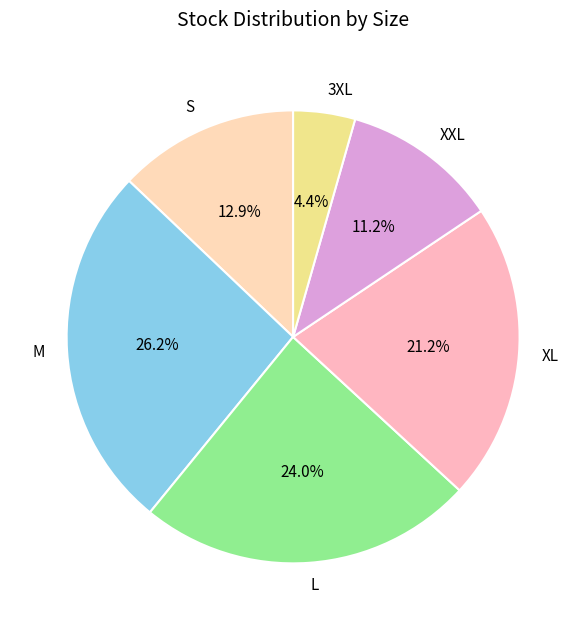

Is it true that L is 24% of the pie?

True